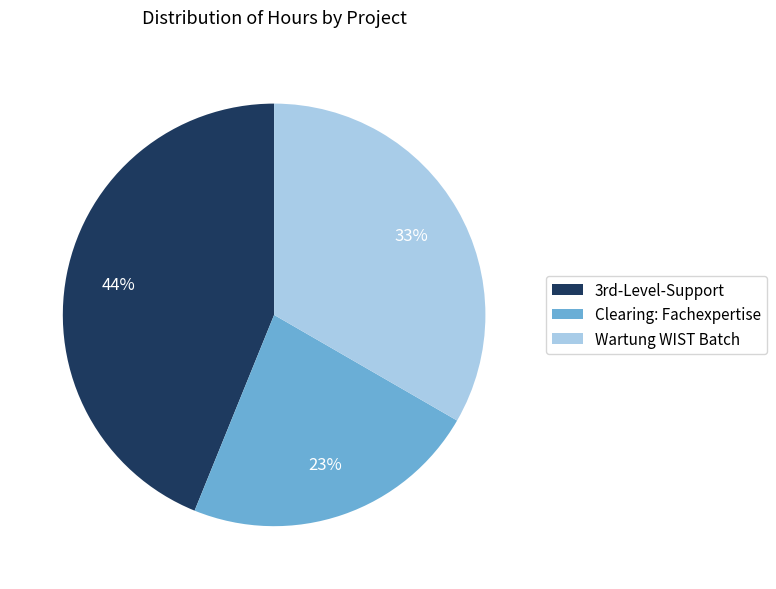

To the nearest percent, what percentage of the pie is Wartung WIST Batch?

33%